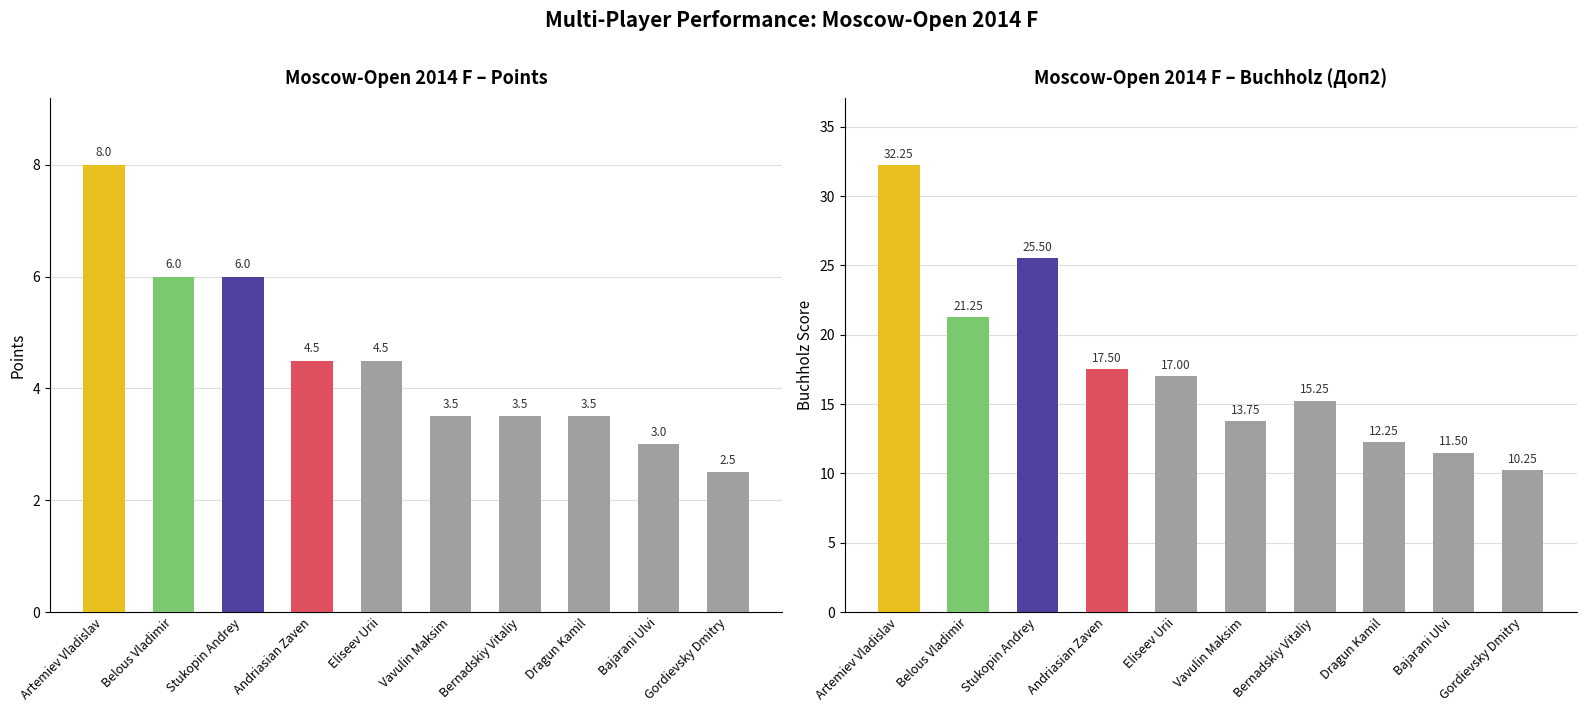

What is the label of the 1st bar from the left?

Artemiev Vladislav